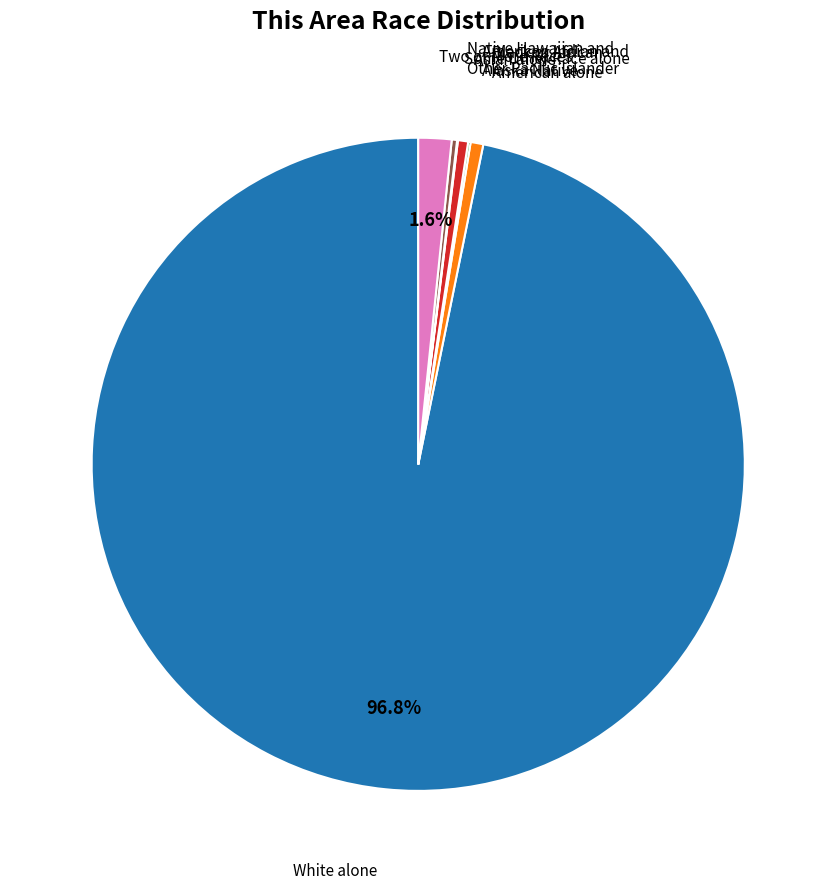

To the nearest percent, what percentage of the pie is Asian alone?

1%